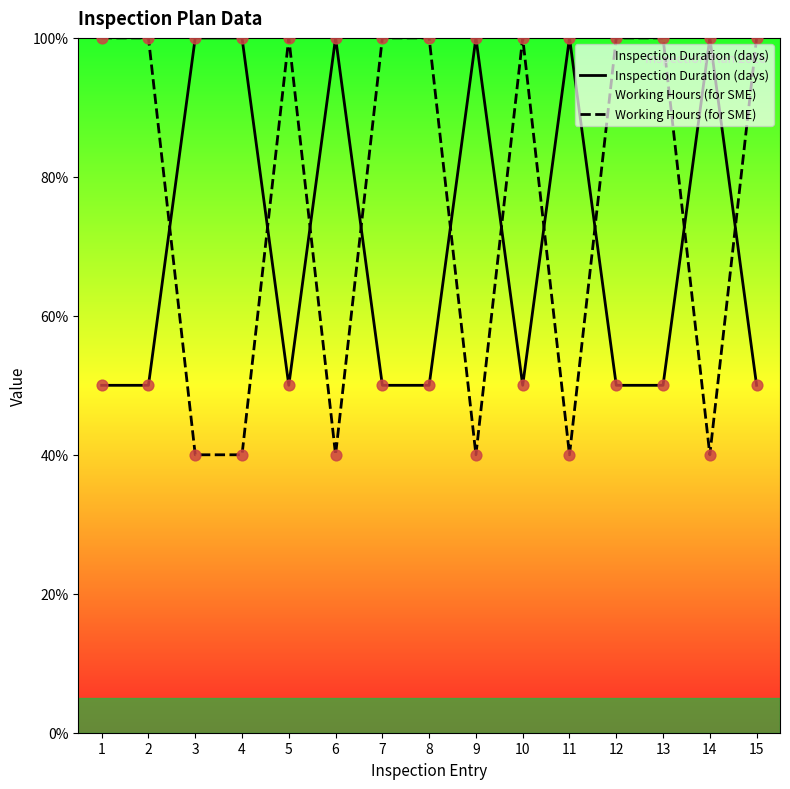

Is the value of Working Hours (for SME) at 12 greater than the value of Inspection Duration (days) at 6?

No